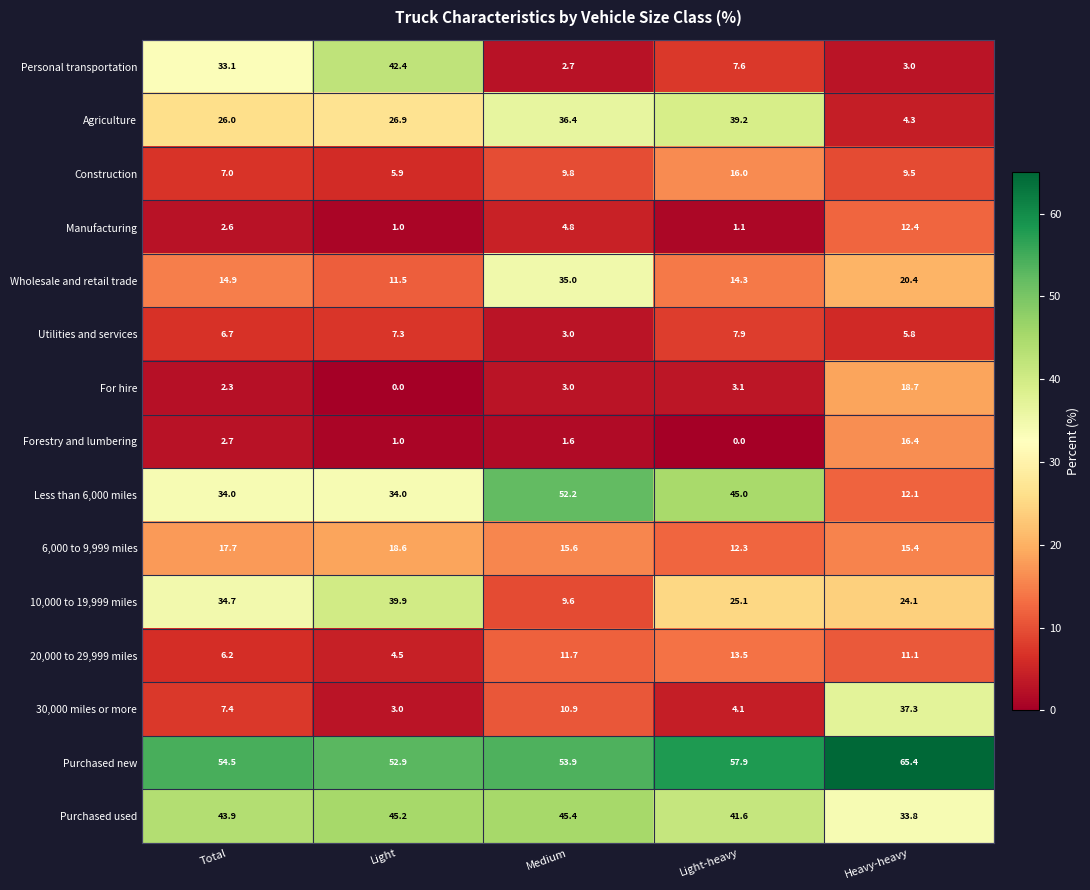

How many data points in 30,000 miles or more are less than 7?

2